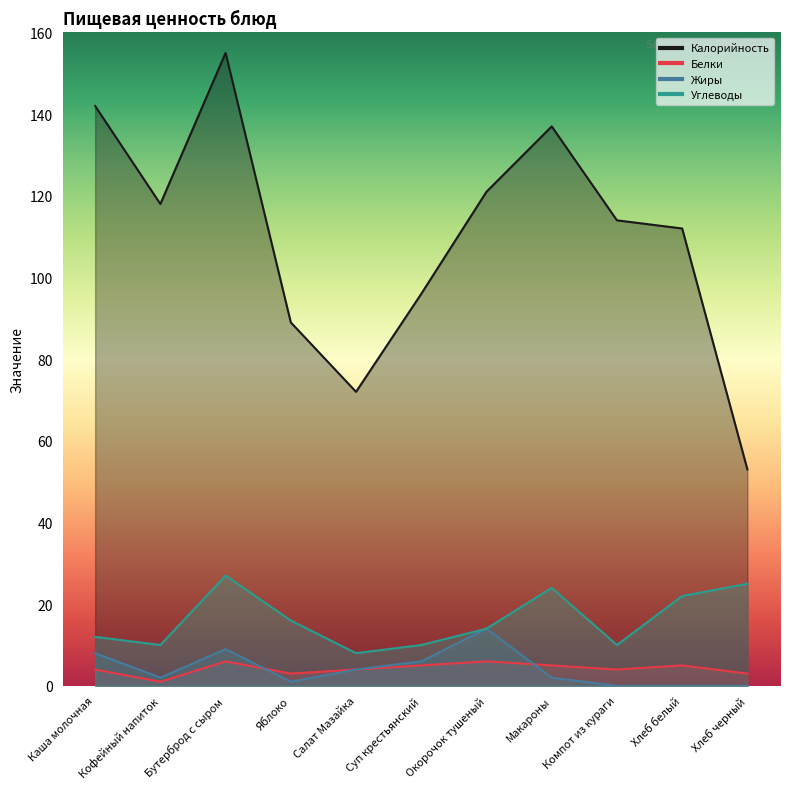

The value of Жиры at Бутерброд с сыром is 4. True or false?

False